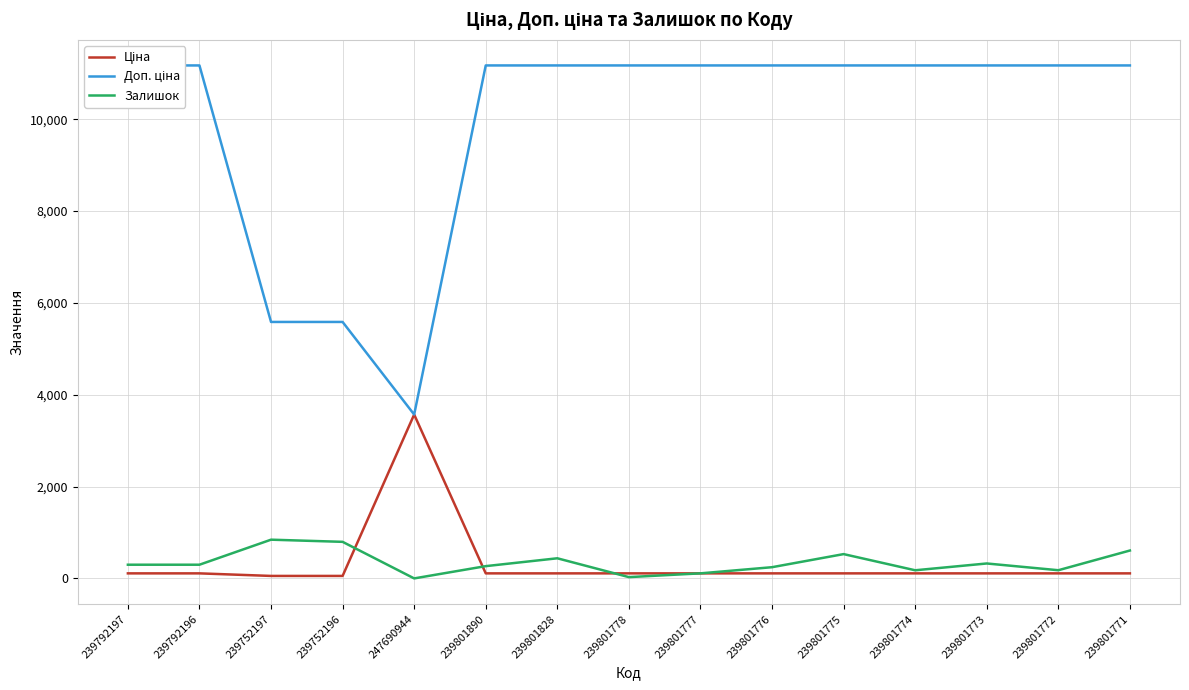

Which series has the widest spread of values?

Доп. ціна